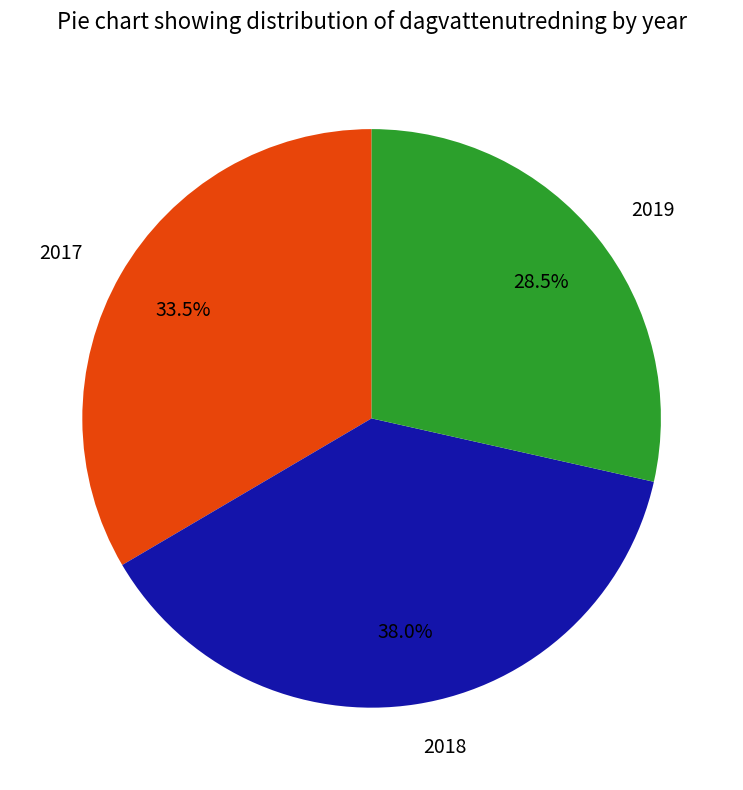

How many slices are in this pie chart?

3